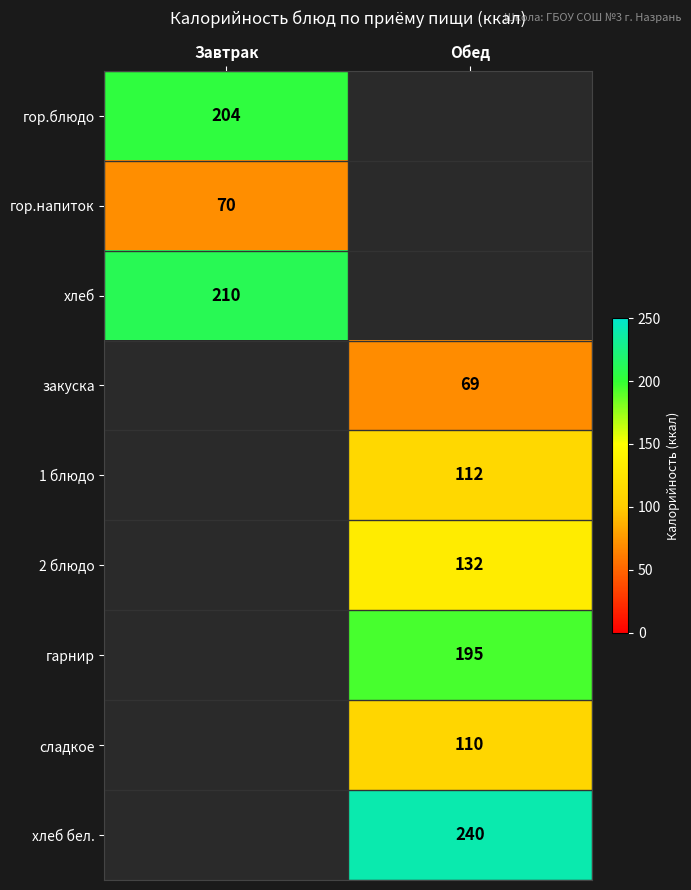

How many positive values does the закуска series have?

1